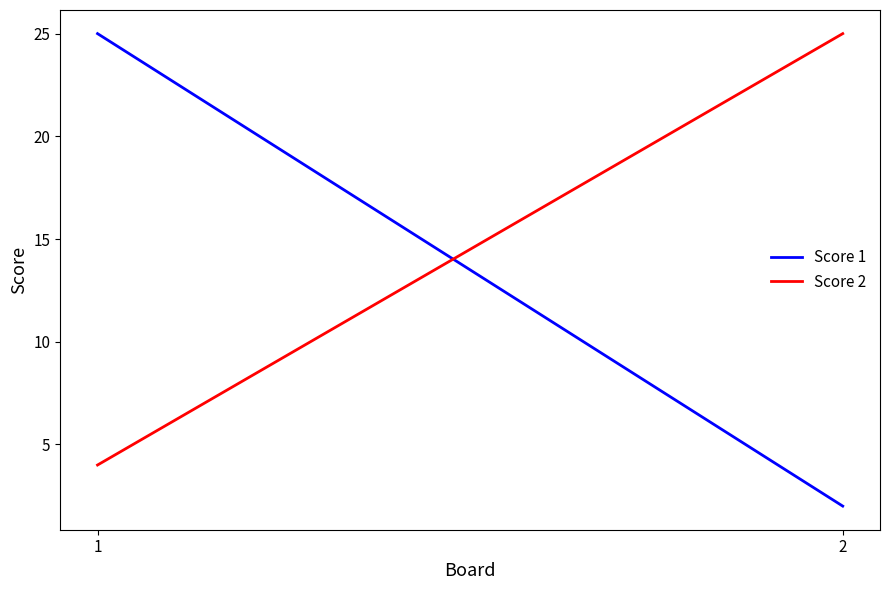

Which series has the widest spread of values?

Score 1